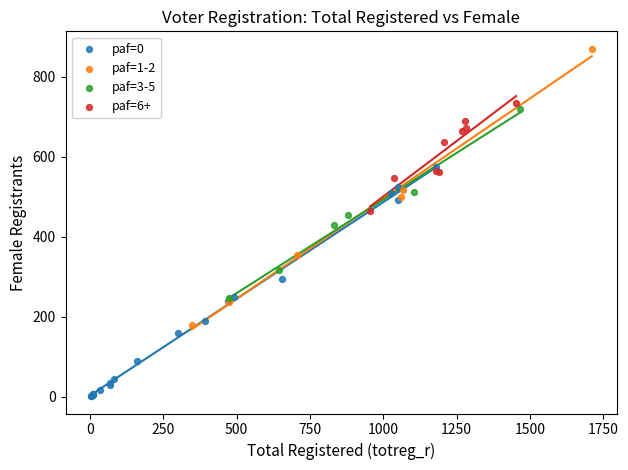

Which series reaches the maximum Y coordinate?

paf=1-2